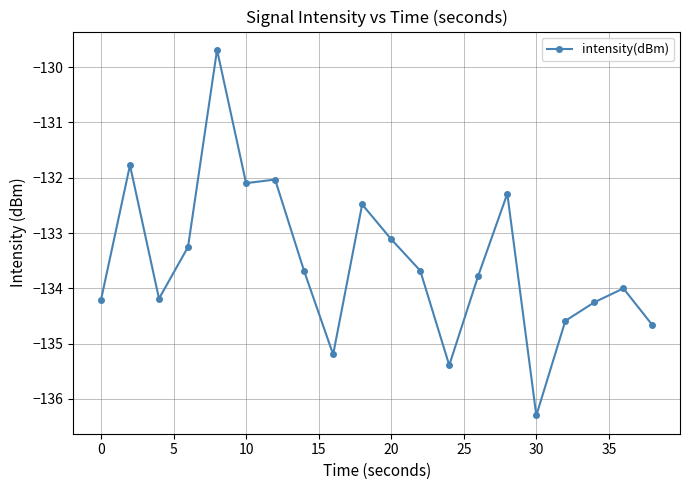

What is the sum of all values?

-2670.7